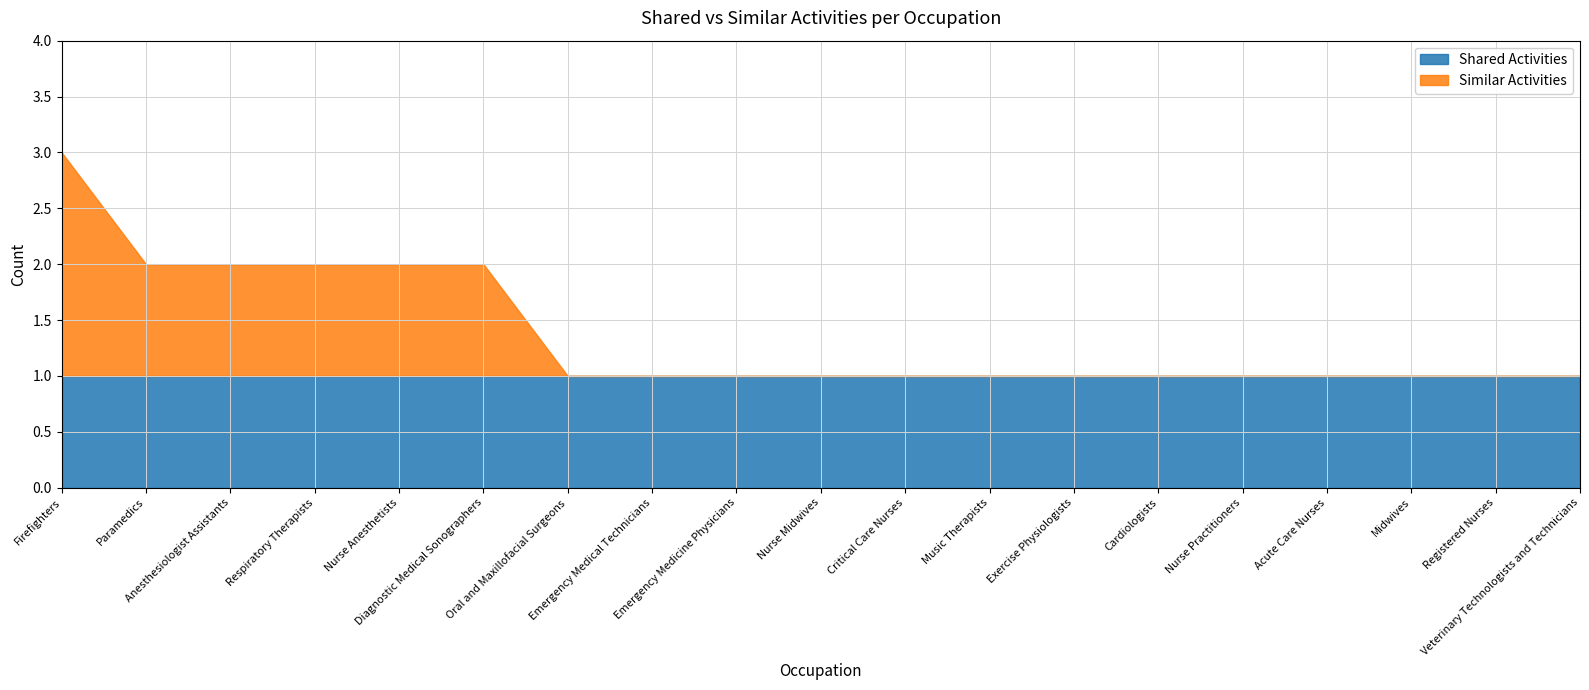

What is the value of the Similar Activities point at the 4th from the left?

1